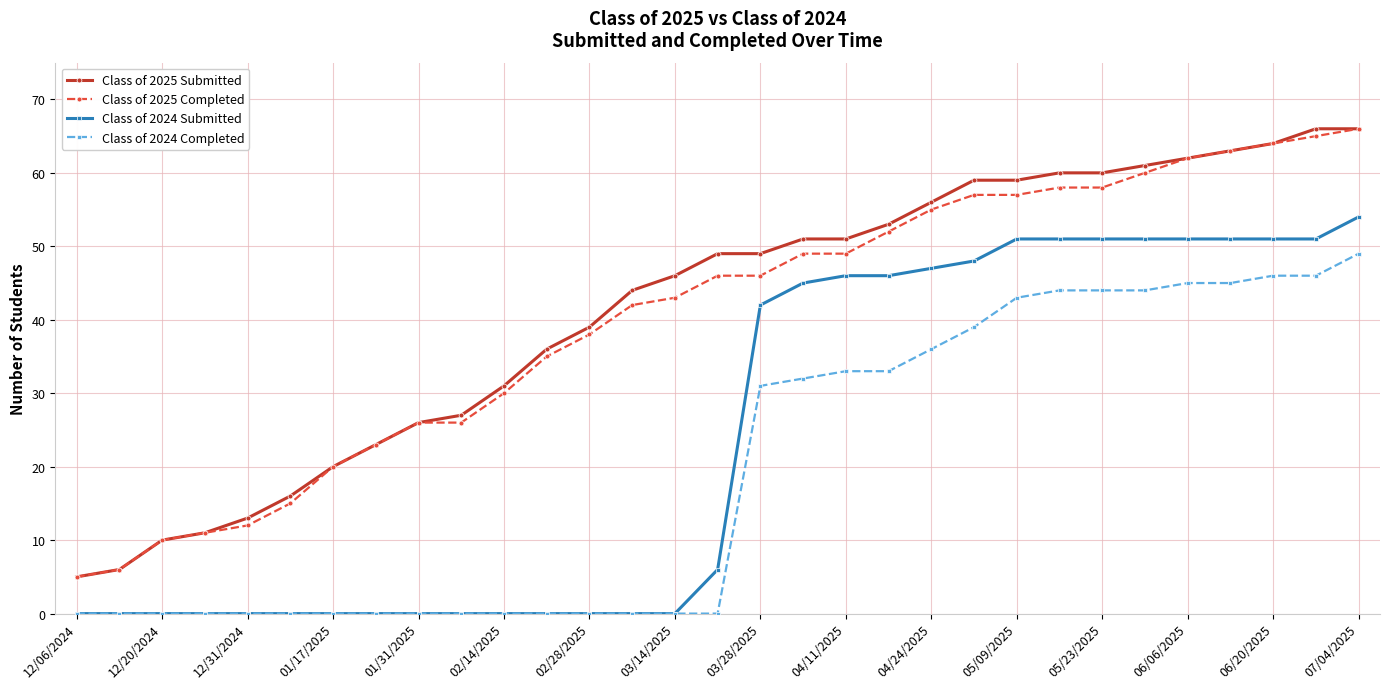

What is the value of the Class of 2025 Completed point at the 29th from the left?

64